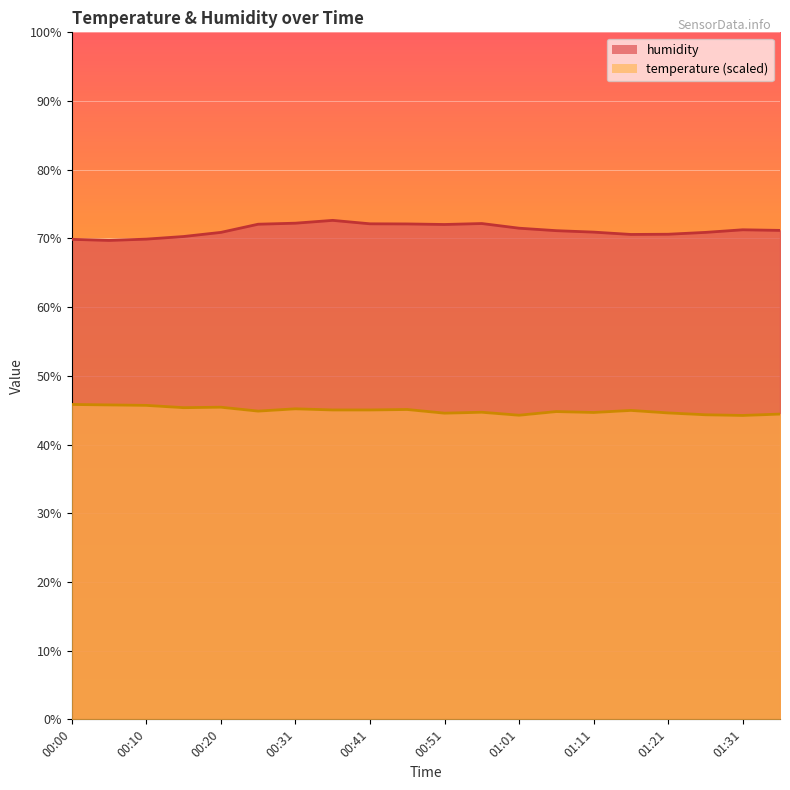

What is the value of the humidity point at the 12th from the left?

72.2